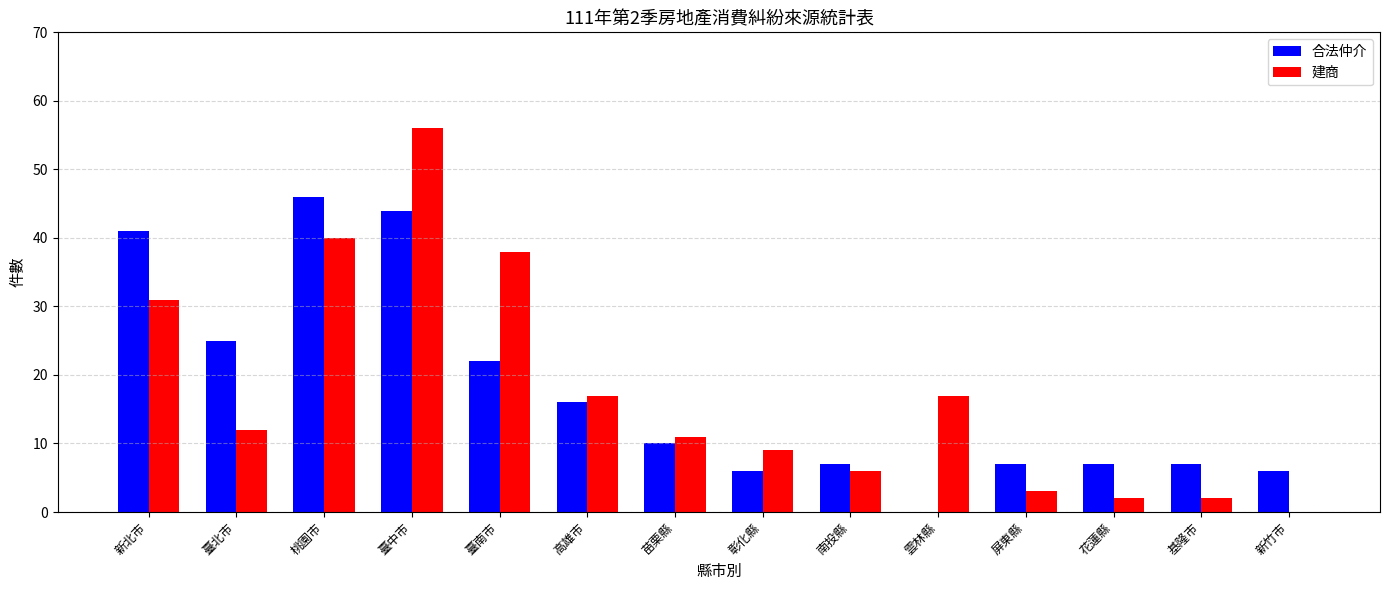

Between 桃園市 and 南投縣, which series saw the biggest shift?

合法仲介